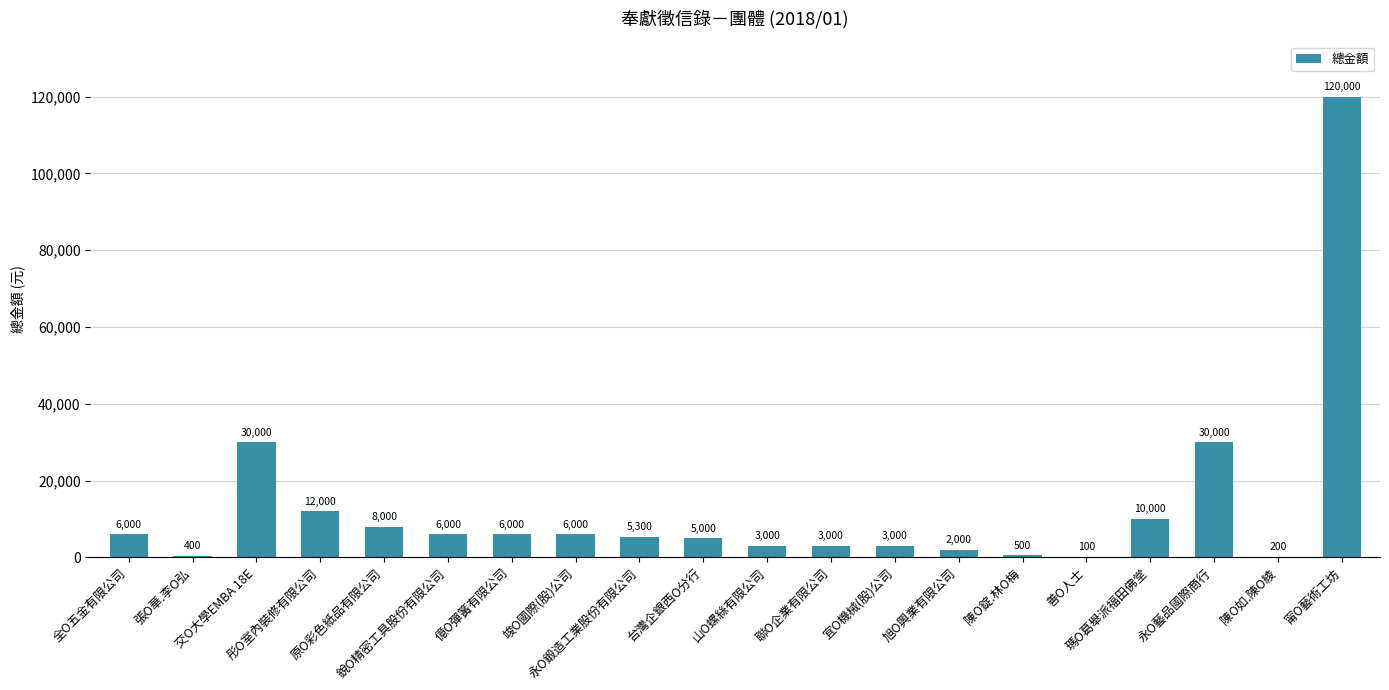

What is the sum of all values?

256500